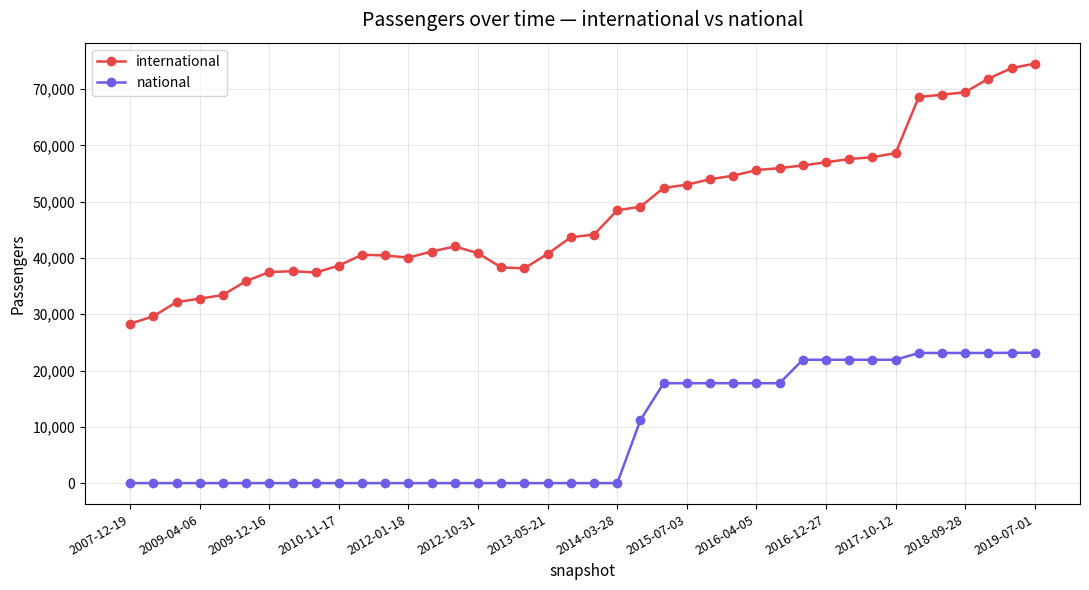

Does the chart display data point markers on the line(s)?

Yes